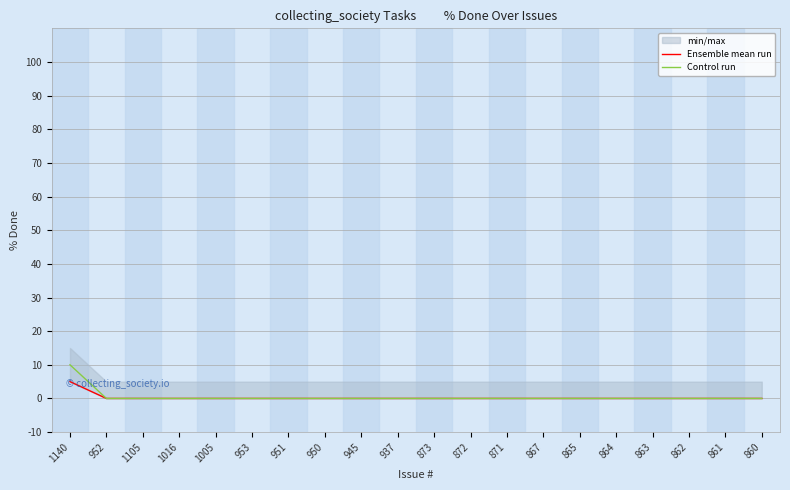

What is the difference between the maximum and second lowest values in the Ensemble mean run series?

5